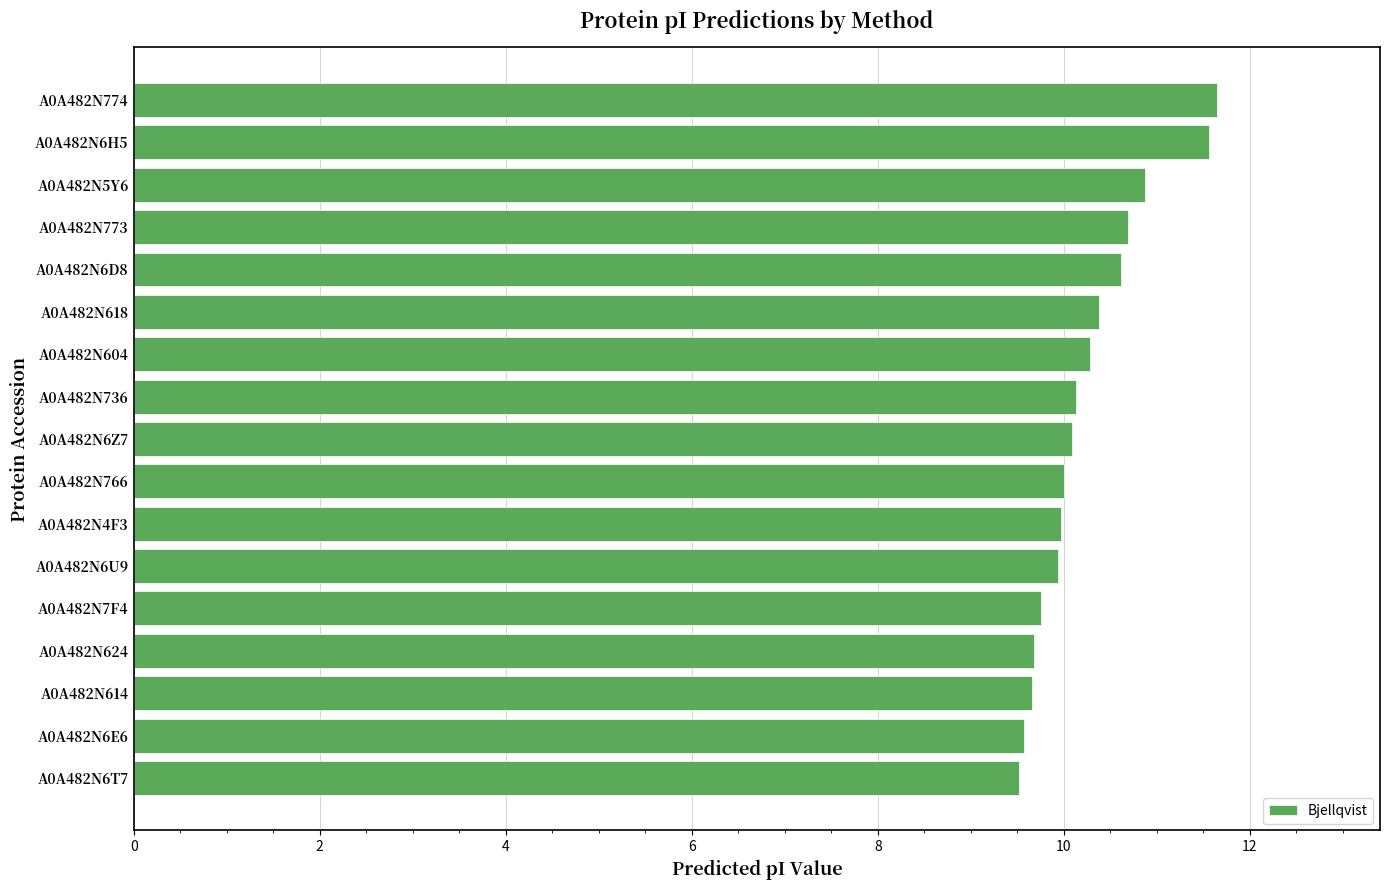

What is the smallest value displayed?

9.5